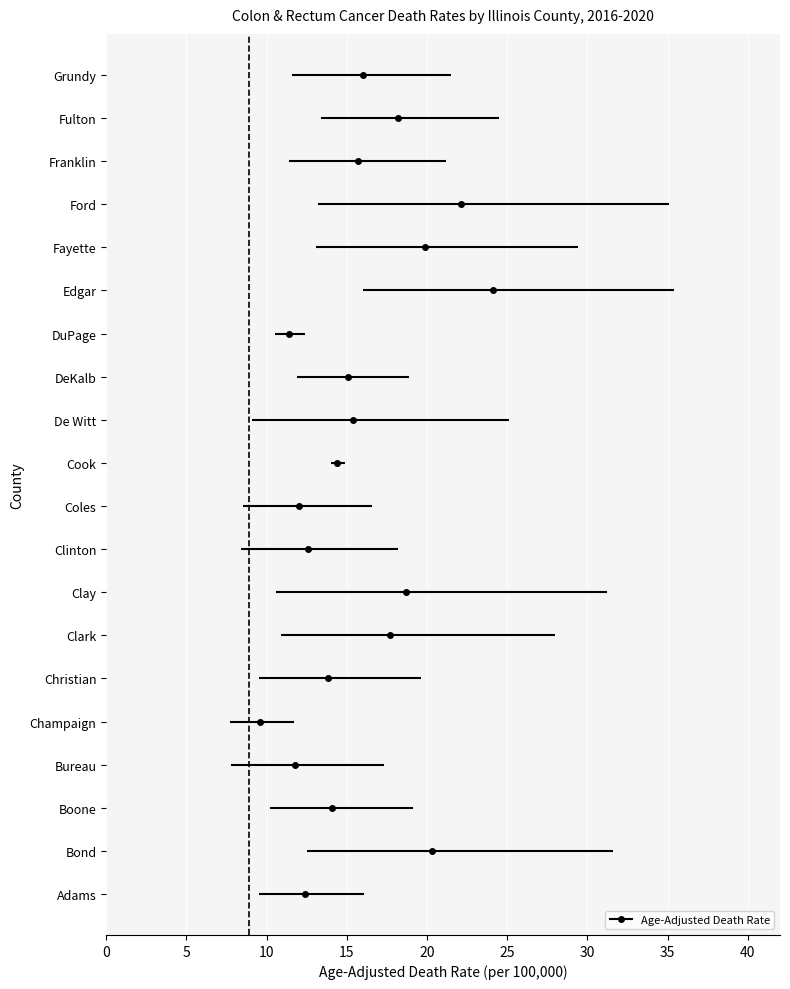

Between Cook and Fulton, which is larger?

Fulton